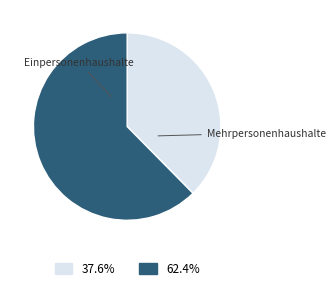

Does any single category account for the majority?

Yes